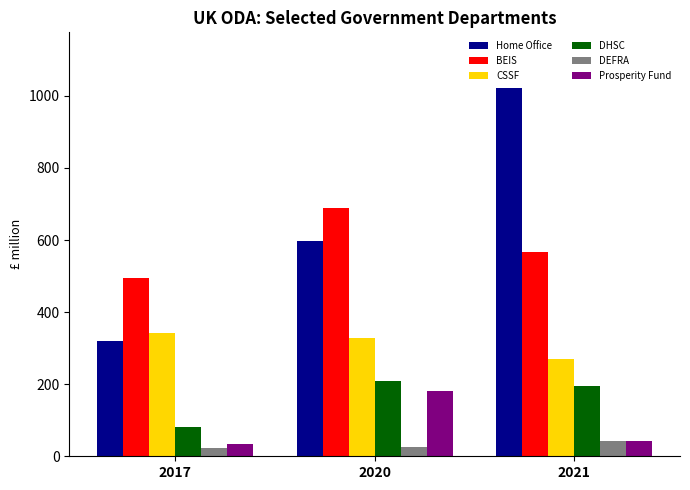

At which label does DEFRA reach its peak?

2021